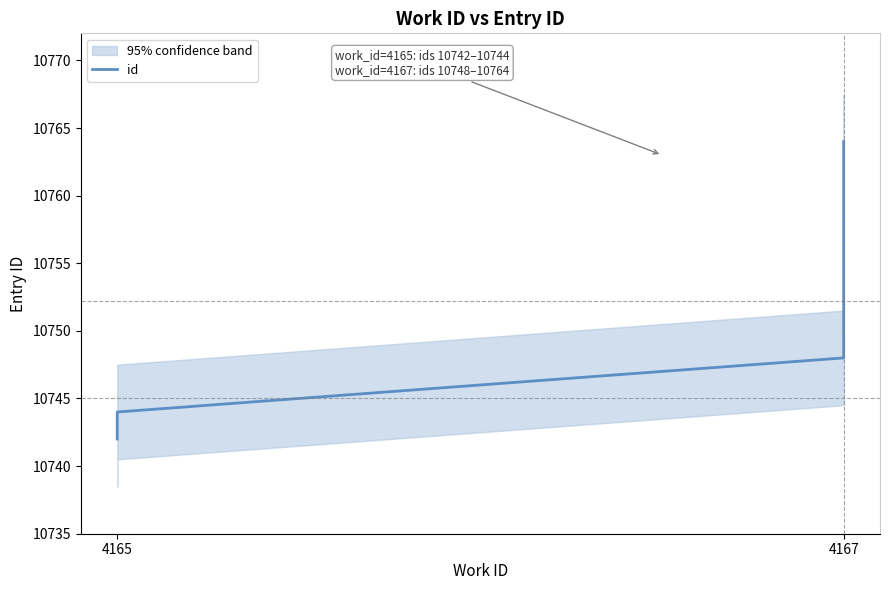

True or false: the data shows 2472 at 3.

False